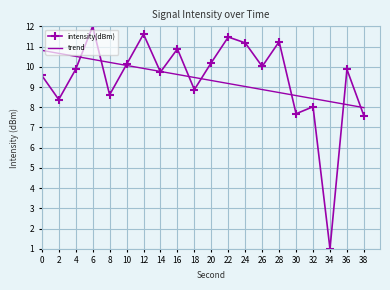

What is the difference between the highest and lowest values at 26?

1.1